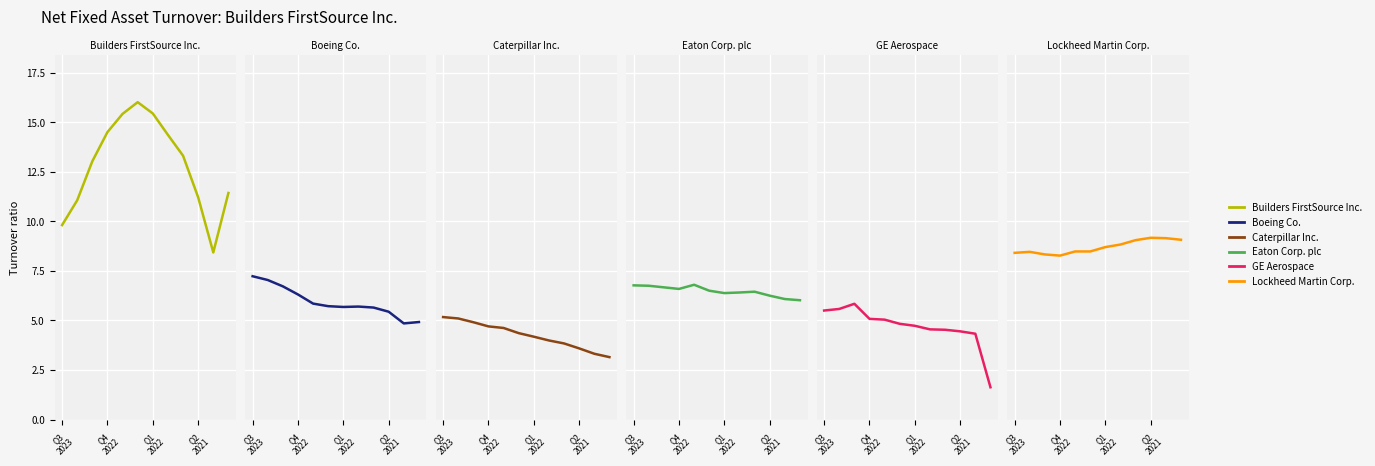

What is the approximate value of Lockheed Martin Corp. at Q3
2023?

8.4